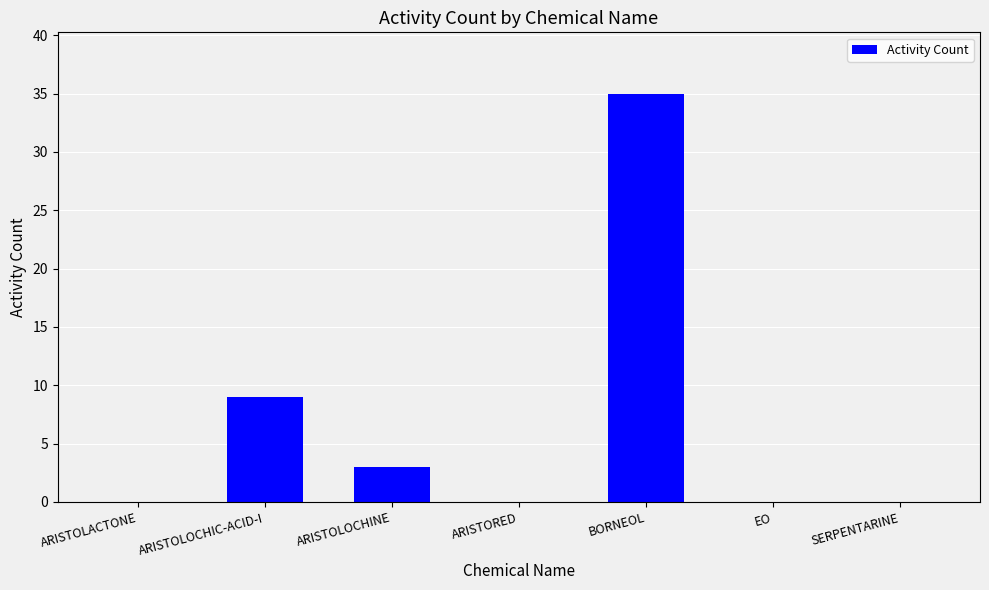

True or false: the data shows 0 at EO.

True